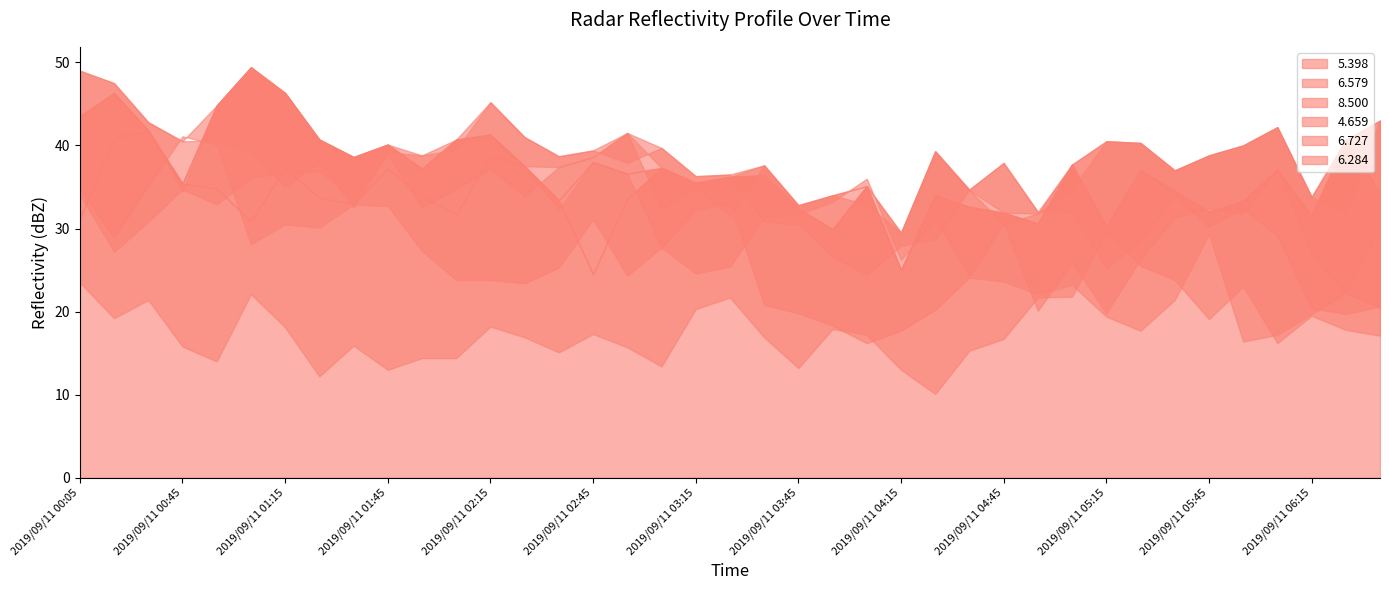

Is it true that 6.284 equals 17.0 at 2019/09/11 00:05?

False